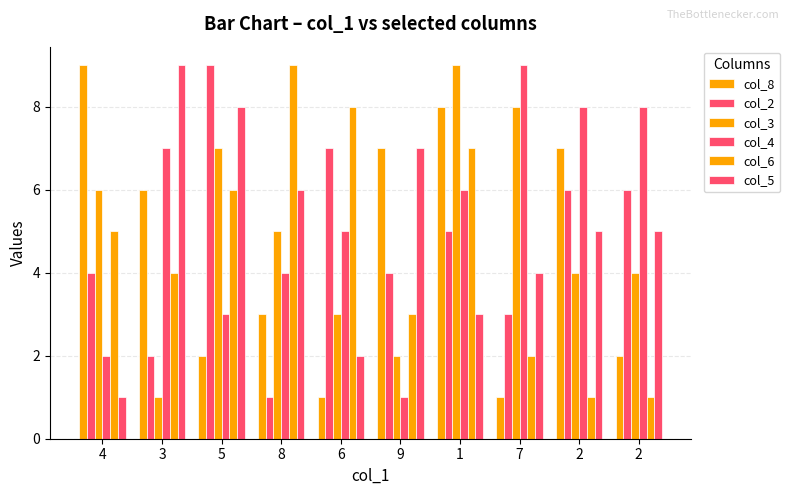

Rank the series at 4 from highest to lowest value.

col_8, col_3, col_6, col_2, col_4, col_5